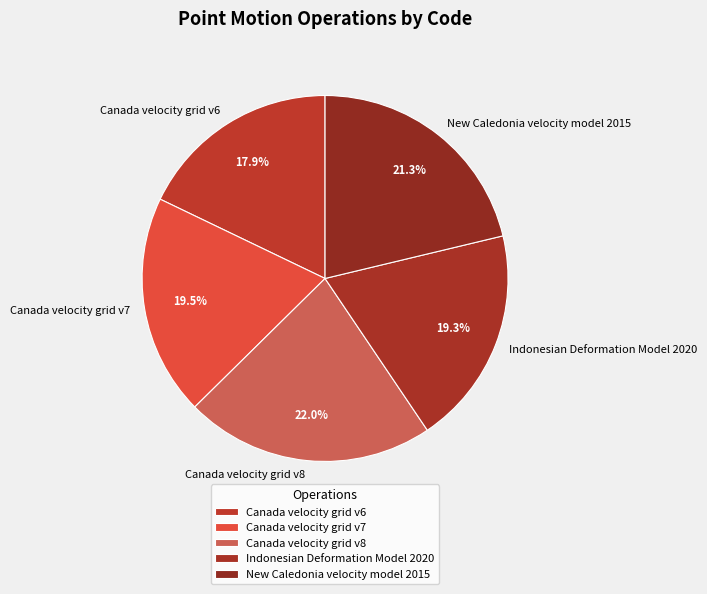

Do Canada velocity grid v6 and Canada velocity grid v8 together represent more than half of the pie?

No